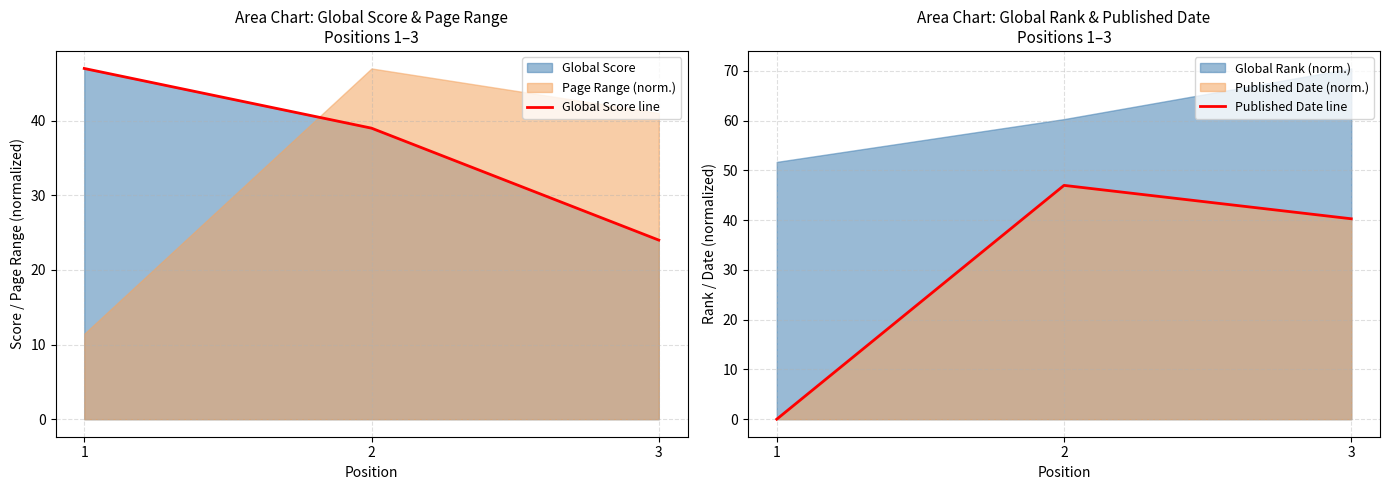

Which label corresponds to the largest value in the chart?

1